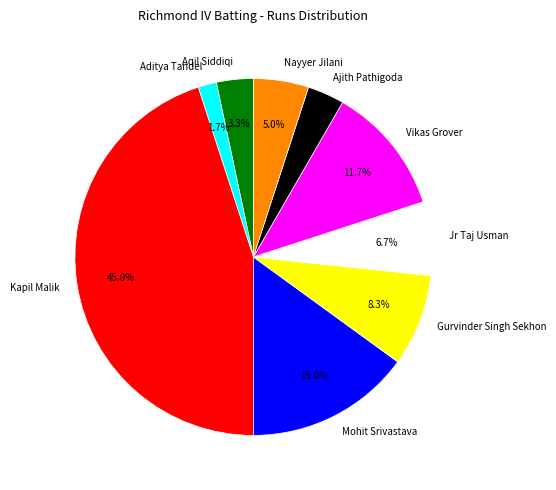

To the nearest percent, what is the difference between the Jr Taj Usman and Kapil Malik slice percentages?

38%